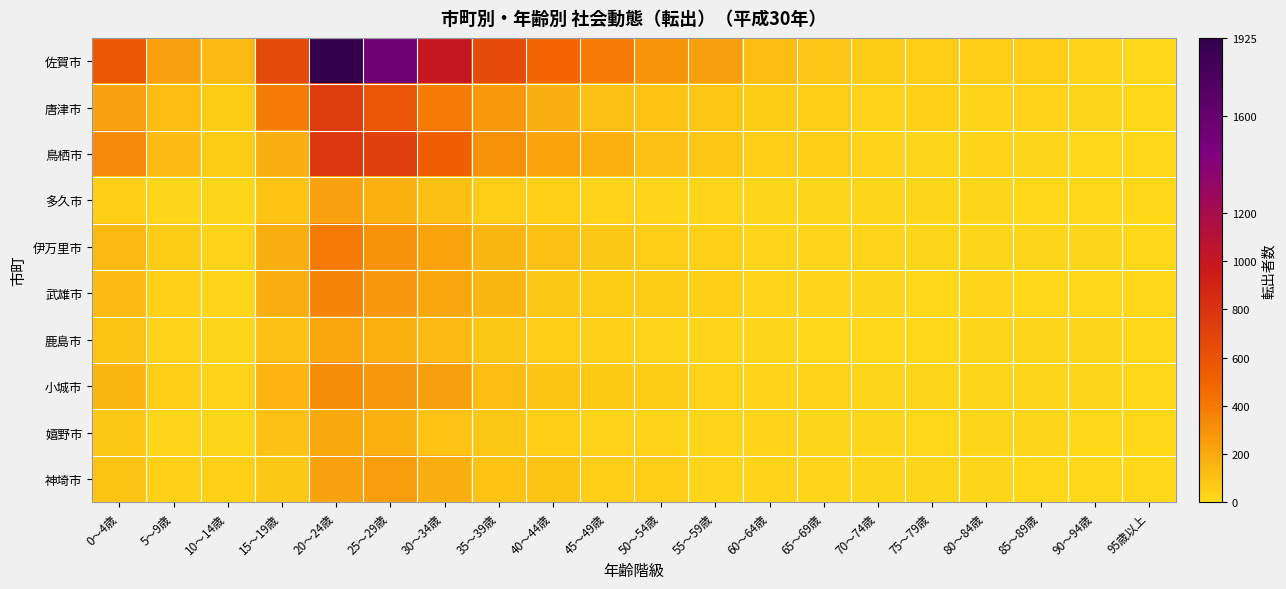

Reading left to right, list all the values displayed in this chart.

佐賀市: 0～4歳=574	5～9歳=236	10～14歳=134	15～19歳=660	20～24歳=1925	25～29歳=1553	30～34歳=1003	35～39歳=656	40～44歳=487	45～49歳=389	50～54歳=286	55～59歳=245	60～64歳=119	65～69歳=82	70～74歳=53	75～79歳=49	80～84歳=48	85～89歳=48	90～94歳=25	95歳以上=4
唐津市: 0～4歳=227	5～9歳=120	10～14歳=57	15～19歳=393	20～24歳=739	25～29歳=585	30～34歳=397	35～39歳=265	40～44歳=177	45～49歳=99	50～54歳=91	55～59歳=78	60～64歳=60	65～69歳=49	70～74歳=23	75～79歳=31	80～84歳=28	85～89歳=25	90～94歳=15	95歳以上=2
鳥栖市: 0～4歳=332	5～9歳=126	10～14歳=56	15～19歳=177	20～24歳=774	25～29歳=718	30～34歳=519	35～39歳=305	40～44歳=223	45～49歳=167	50～54歳=105	55～59歳=81	60～64歳=48	65～69歳=47	70～74歳=29	75～79歳=14	80～84歳=23	85～89歳=8	90～94歳=6	95歳以上=3
多久市: 0～4歳=43	5～9歳=15	10～14歳=14	15～19歳=95	20～24歳=228	25～29歳=170	30～34歳=106	35～39歳=52	40～44歳=37	45～49歳=30	50～54歳=19	55～59歳=16	60～64歳=11	65～69歳=13	70～74歳=8	75～79歳=11	80～84歳=11	85～89歳=4	90～94歳=5	95歳以上=0
伊万里市: 0～4歳=134	5～9歳=55	10～14歳=23	15～19歳=178	20～24歳=396	25～29歳=298	30～34歳=223	35～39歳=146	40～44歳=103	45～49歳=69	50～54歳=48	55～59歳=35	60～64歳=20	65～69歳=22	70～74歳=20	75～79歳=9	80～84歳=8	85～89歳=8	90～94歳=8	95歳以上=3
武雄市: 0～4歳=127	5～9歳=31	10～14歳=21	15～19歳=186	20～24歳=346	25～29歳=274	30～34歳=211	35～39歳=145	40～44歳=71	45～49歳=58	50～54歳=55	55～59歳=40	60～64歳=20	65～69歳=22	70～74歳=15	75～79歳=7	80～84歳=17	85～89歳=5	90～94歳=5	95歳以上=4
鹿島市: 0～4歳=85	5～9歳=30	10～14歳=15	15～19歳=105	20～24歳=217	25～29歳=172	30～34歳=134	35～39歳=75	40～44歳=46	45～49歳=31	50～54歳=22	55～59歳=17	60～64歳=11	65～69歳=5	70～74歳=7	75～79歳=5	80～84歳=9	85～89歳=13	90～94歳=9	95歳以上=3
小城市: 0～4歳=150	5～9歳=48	10～14歳=24	15～19歳=151	20～24歳=323	25～29歳=271	30～34歳=246	35～39歳=117	40～44歳=85	45～49歳=64	50～54歳=55	55～59歳=26	60～64歳=29	65～69歳=28	70～74歳=13	75～79歳=9	80～84歳=14	85～89歳=13	90～94歳=9	95歳以上=4
嬉野市: 0～4歳=70	5～9歳=22	10～14歳=9	15～19歳=100	20～24歳=208	25～29歳=171	30～34歳=94	35～39歳=72	40～44歳=41	45～49歳=30	50～54歳=27	55～59歳=21	60～64歳=25	65～69歳=13	70～74歳=13	75～79歳=7	80～84歳=10	85～89歳=9	90～94歳=6	95歳以上=4
神埼市: 0～4歳=86	5～9歳=37	10～14歳=32	15～19歳=73	20～24歳=227	25～29歳=251	30～34歳=177	35～39歳=93	40～44歳=86	45～49歳=49	50～54歳=48	55～59歳=20	60～64歳=23	65～69歳=22	70～74歳=11	75～79歳=10	80～84歳=12	85～89歳=7	90～94歳=7	95歳以上=4